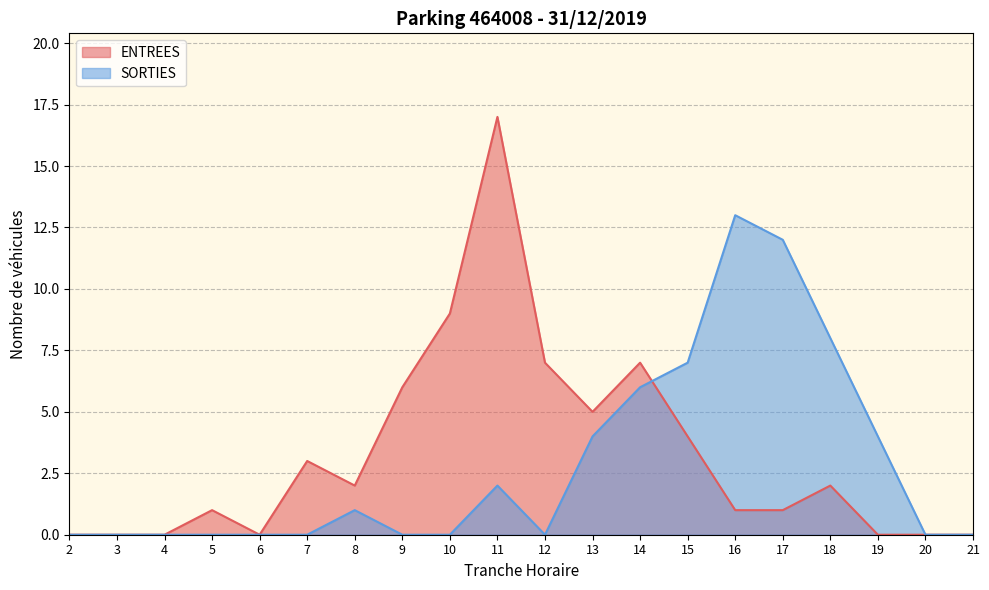

At which category does SORTIES reach its first local peak?

8